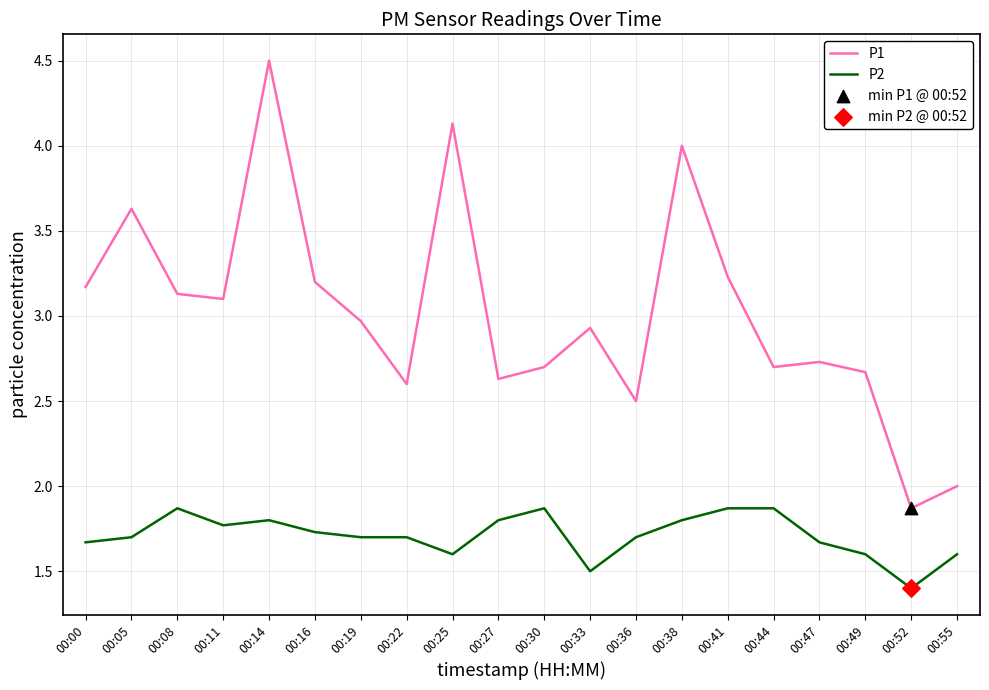

Is the value of P2 at 00:16 greater than the value of P1 at 00:11?

No